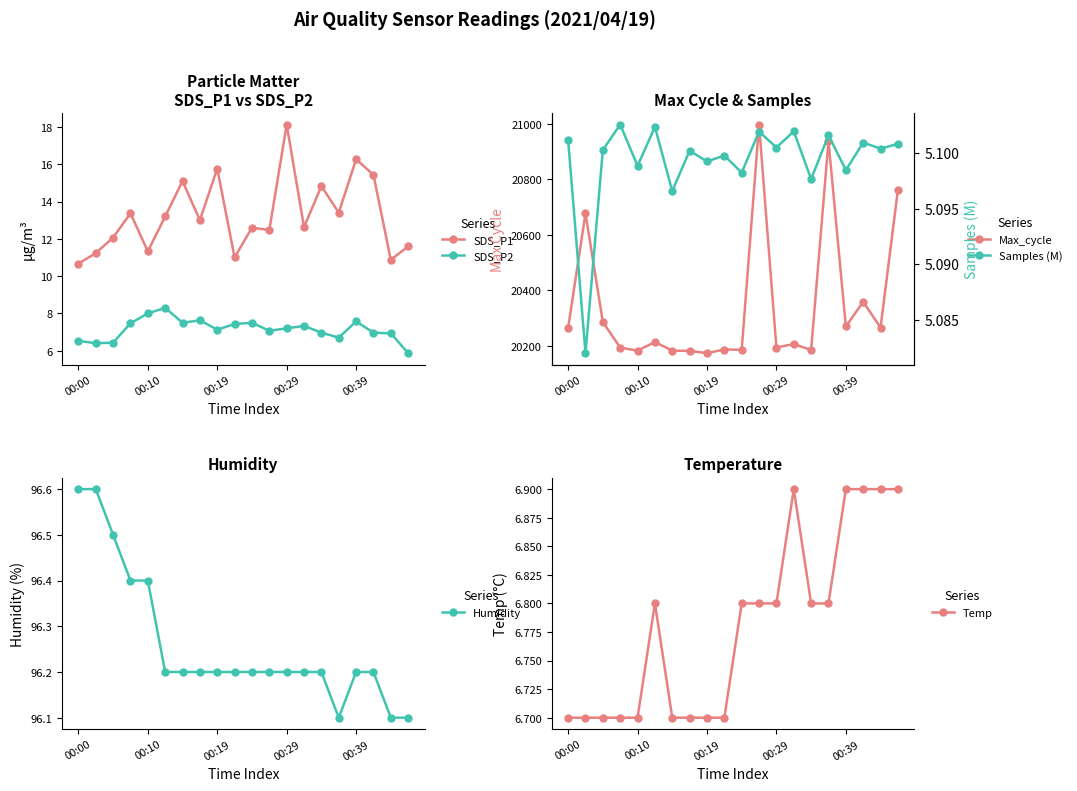

At which category is the sum across all series the highest?

11